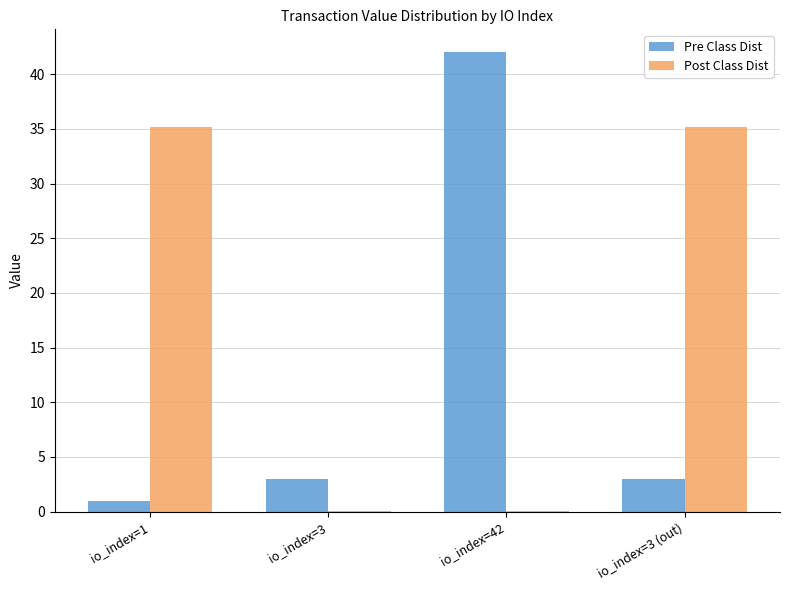

Which series has the widest spread of values?

Pre Class Dist